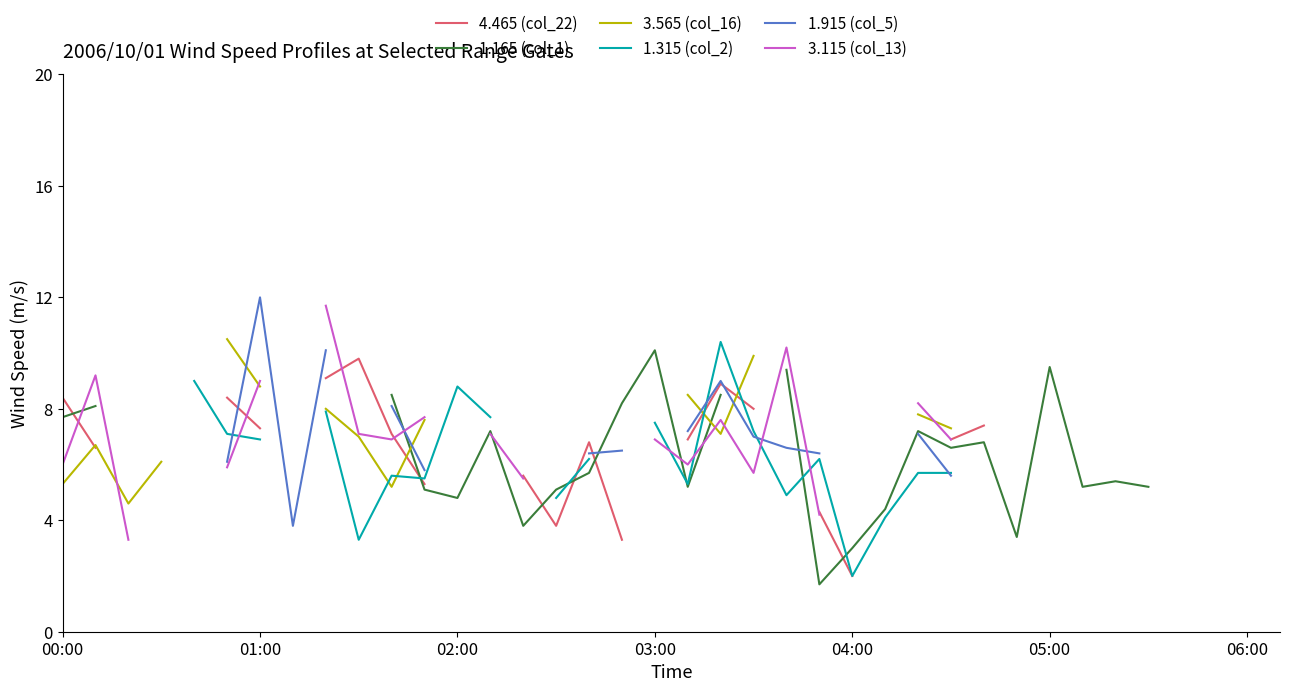

At how many categories does at least one series exceed 2?

35